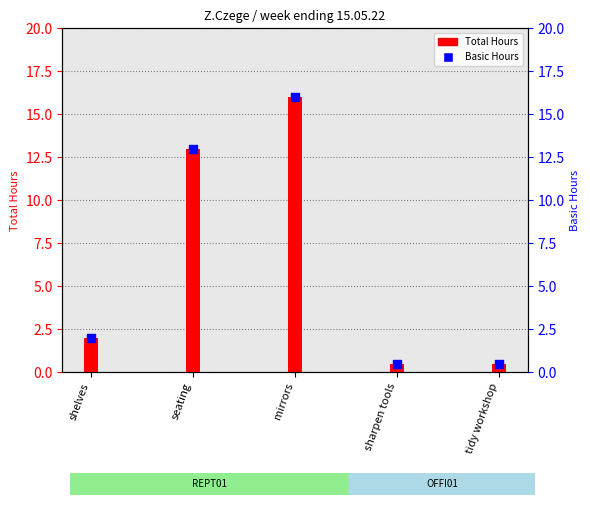

What is the total value across all series at tidy workshop?

1.0